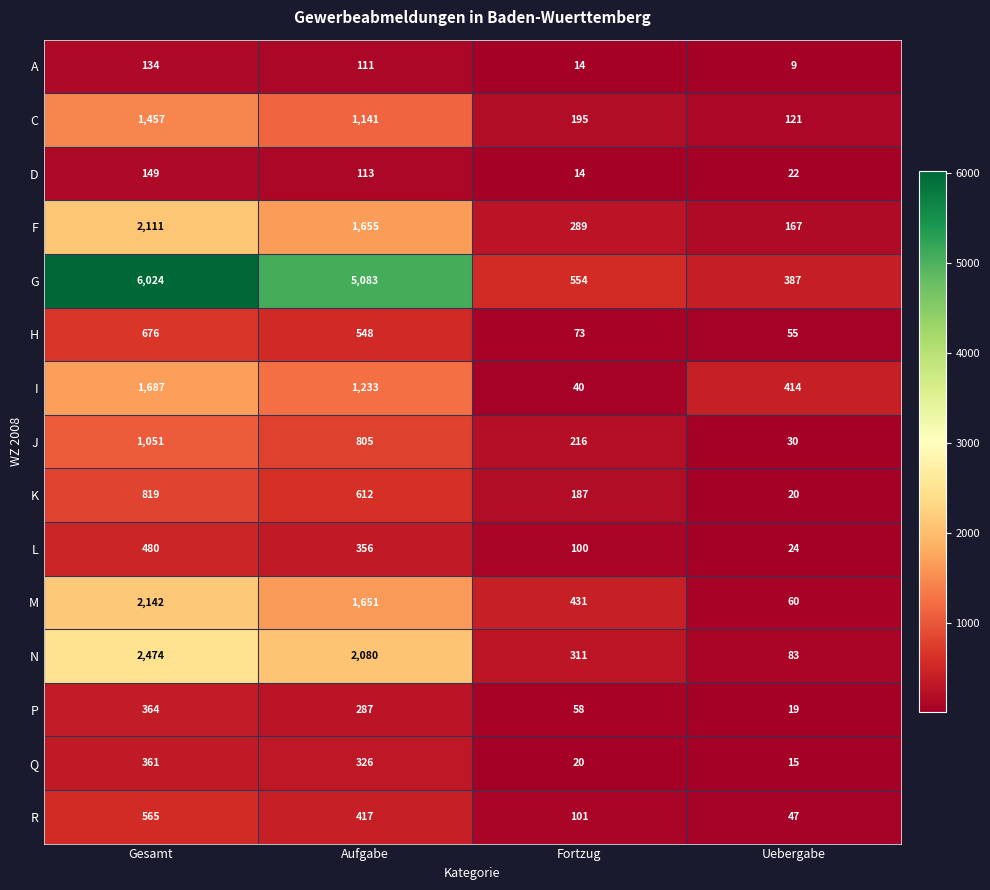

The I series shows 1722 at Aufgabe. True or false?

False